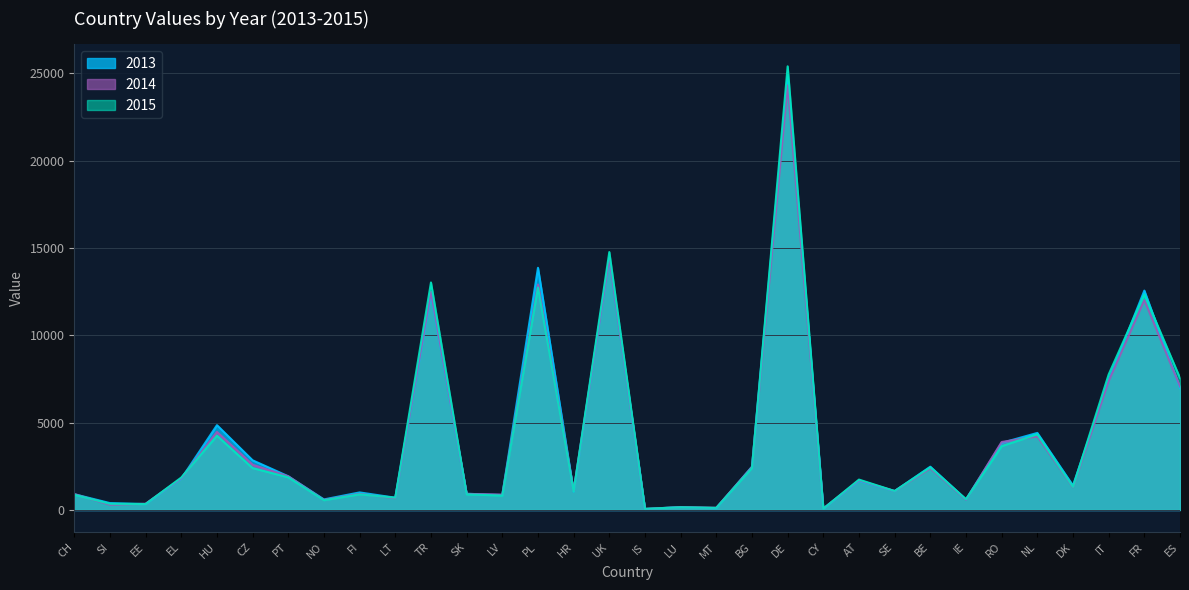

The 2015 series shows 3760 at BG. True or false?

False